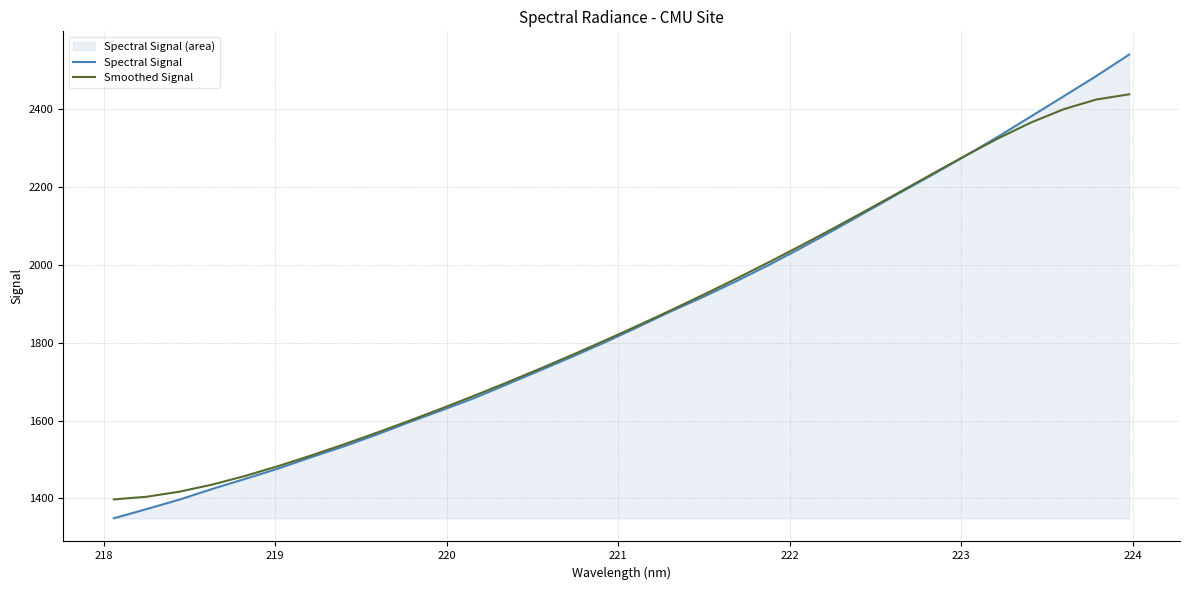

Rank the series by their maximum value, from highest to lowest.

Spectral Signal, Smoothed Signal